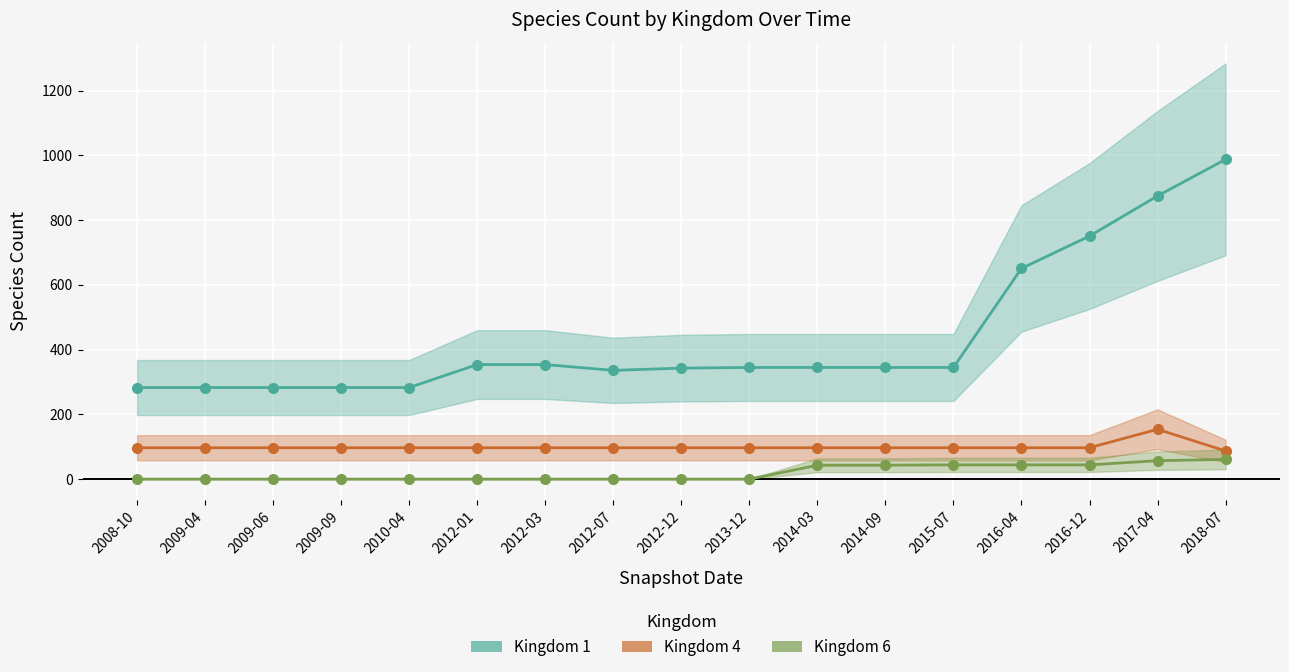

What is the label of the 8th point from the right?

2013-12